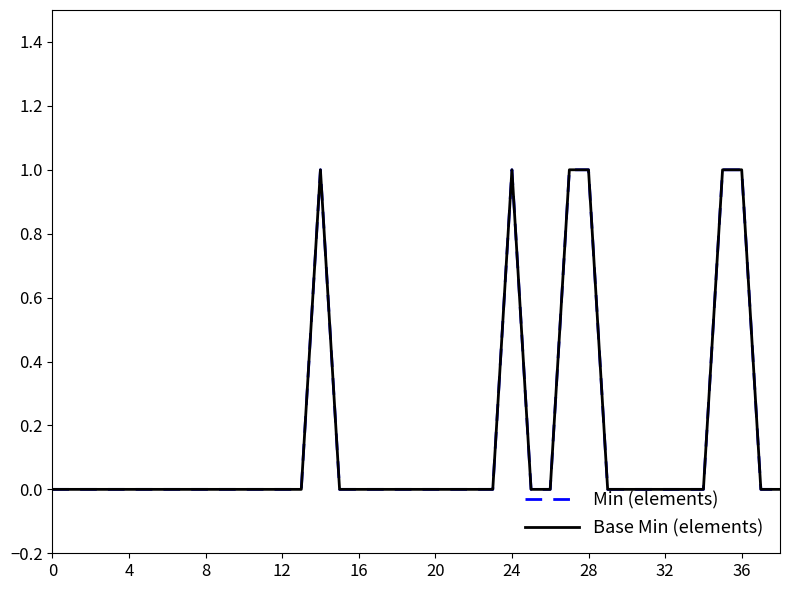

What is the difference between the maximum and second lowest values in the Min (elements) series?

1